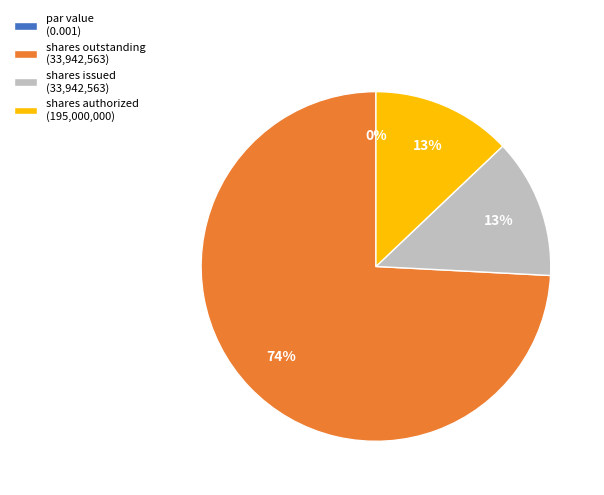

Rank the categories by value from lowest to highest.

Common stock, par value, Common stock, shares issued, Common stock, shares outstanding, Common stock, shares authorized